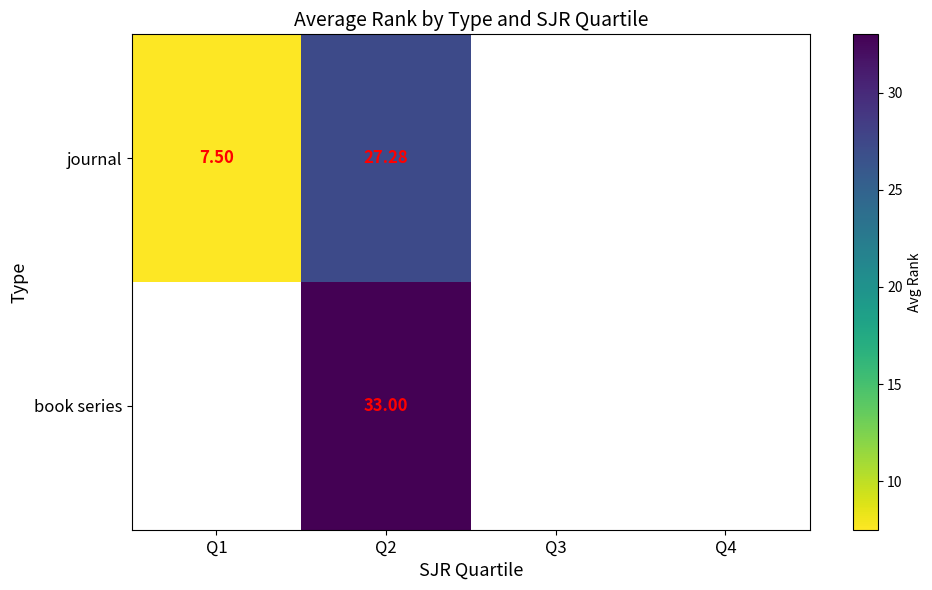

At which category is the sum across all series the highest?

Q2